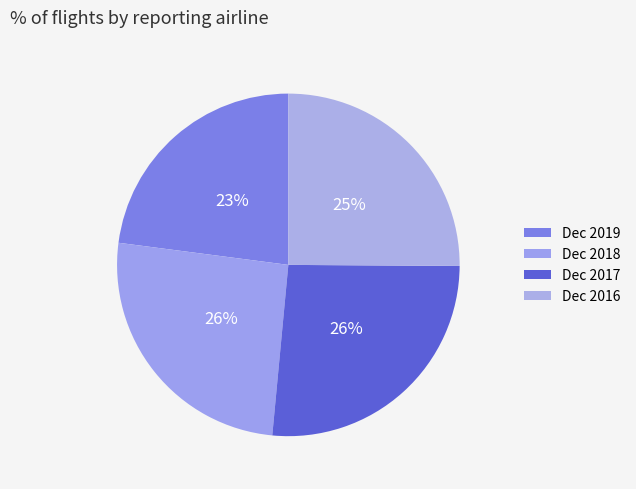

How many segments does this pie chart have?

4